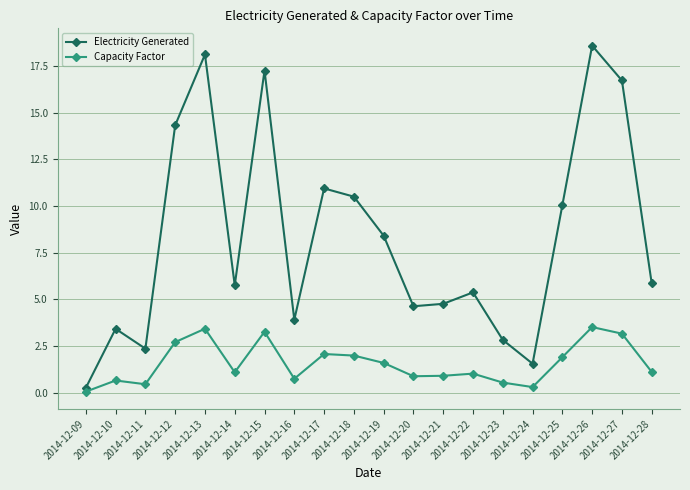

What is the difference between the second highest and minimum values in the Electricity Generated series?

17.9